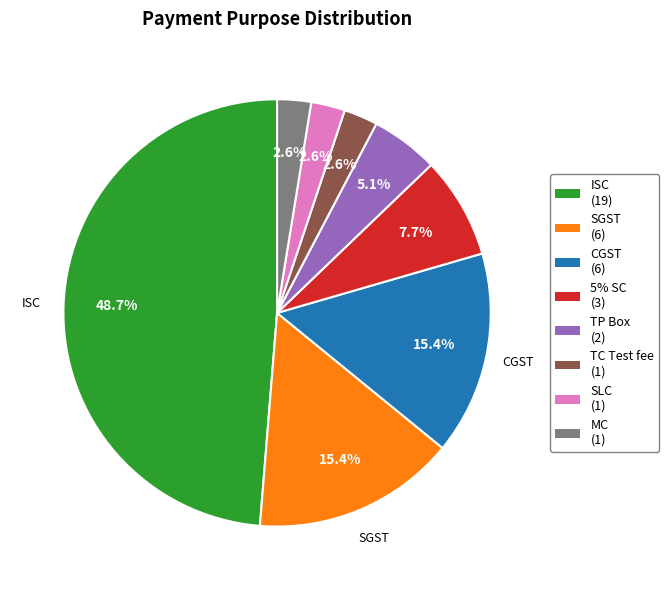

Is there a majority slice in this chart?

No